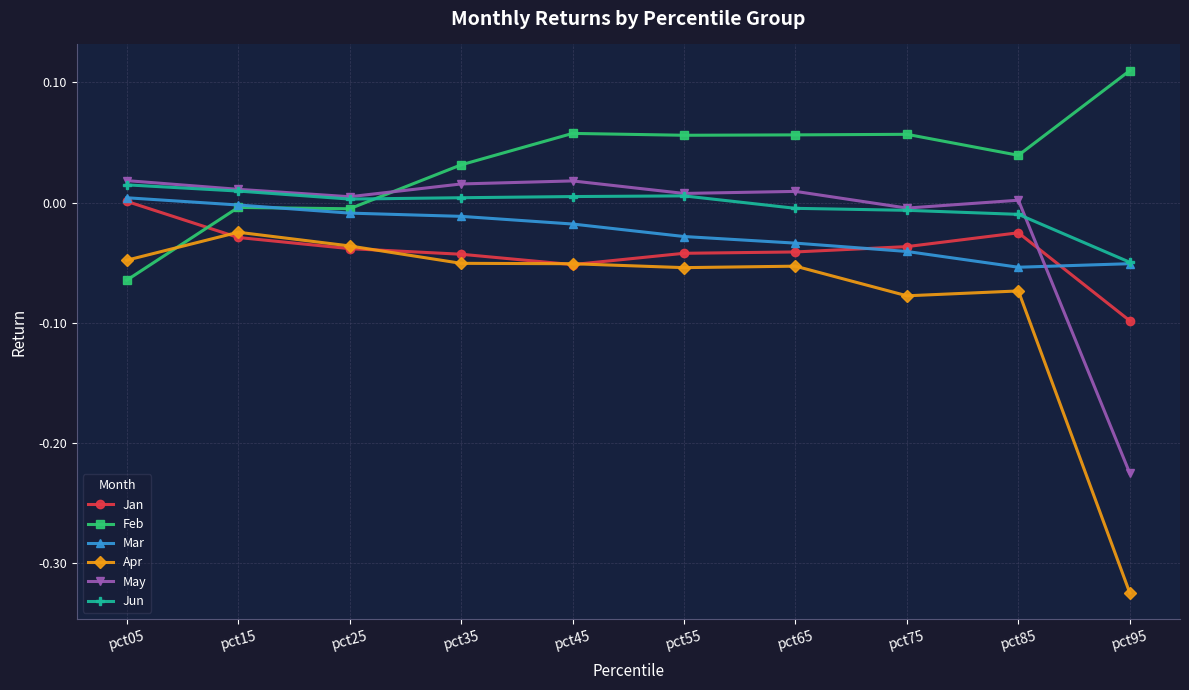

What are all the series names shown in the legend?

Jan, Feb, Mar, Apr, May, Jun